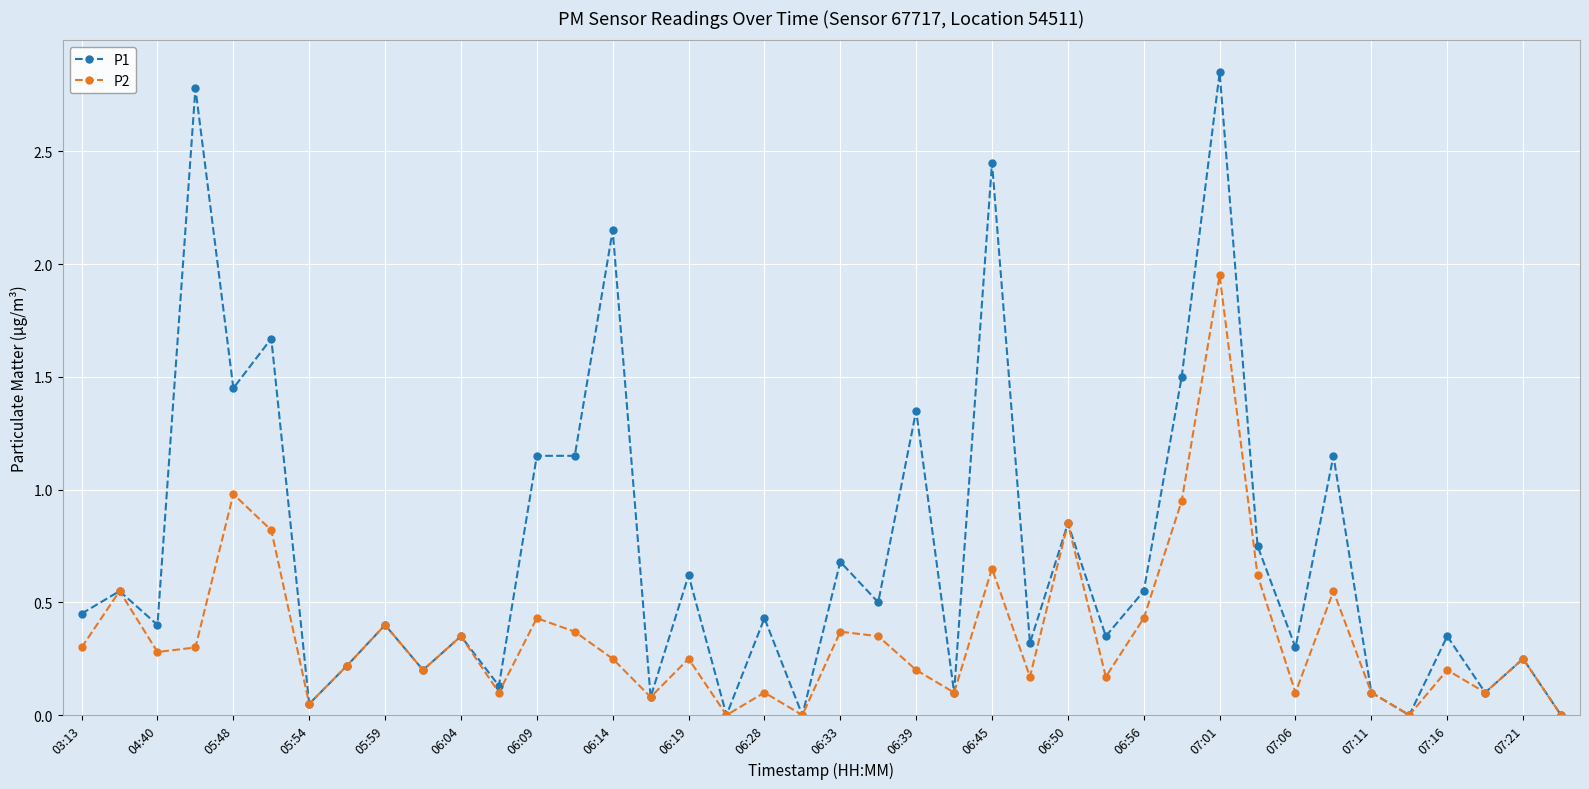

Which series has the largest total across all categories?

P1